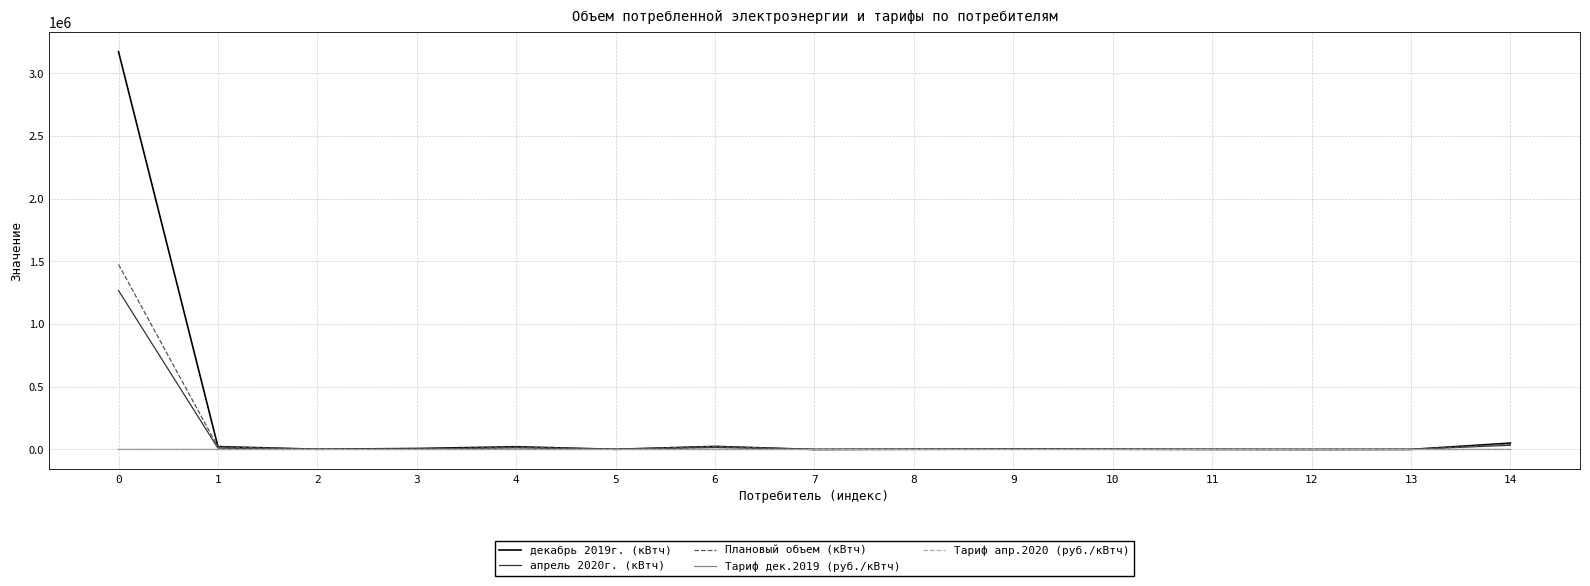

At how many categories does at least one series exceed 2231156?

1